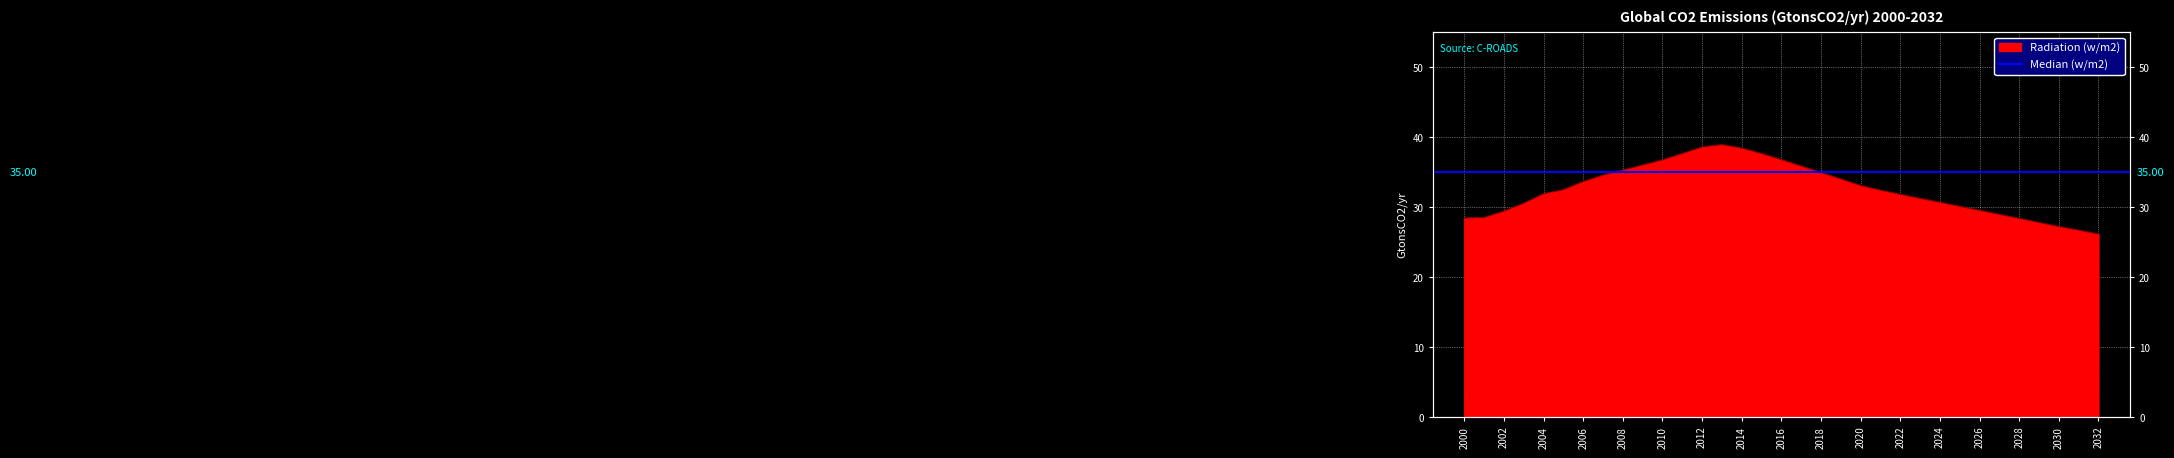

What is the sum of the values at 2004 and 2000?

60.4